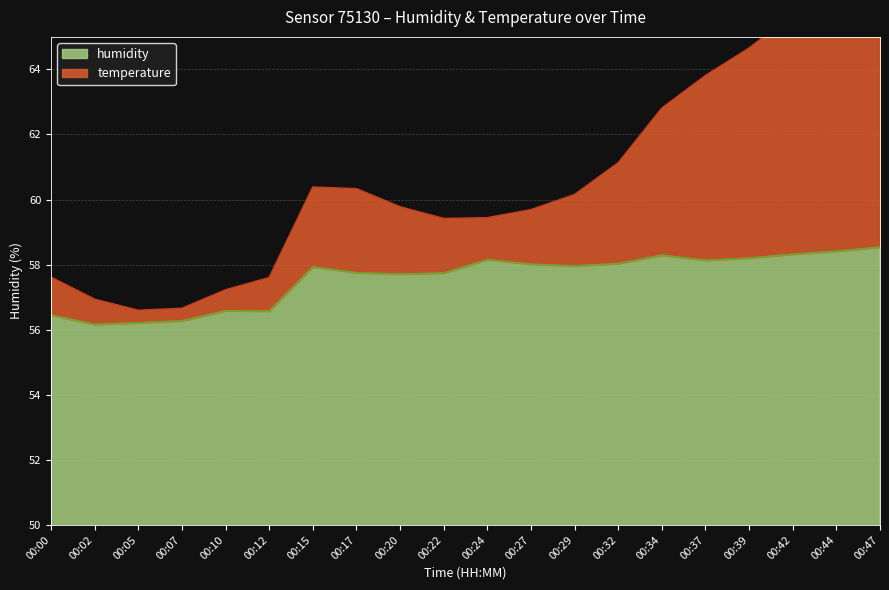

What is the difference between the temperature values at 00:24 and 00:32?

1.7